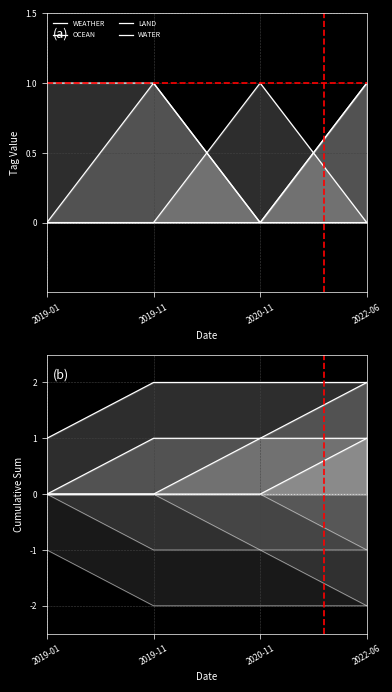

At which label is WEATHER closest to 0?

2020-11